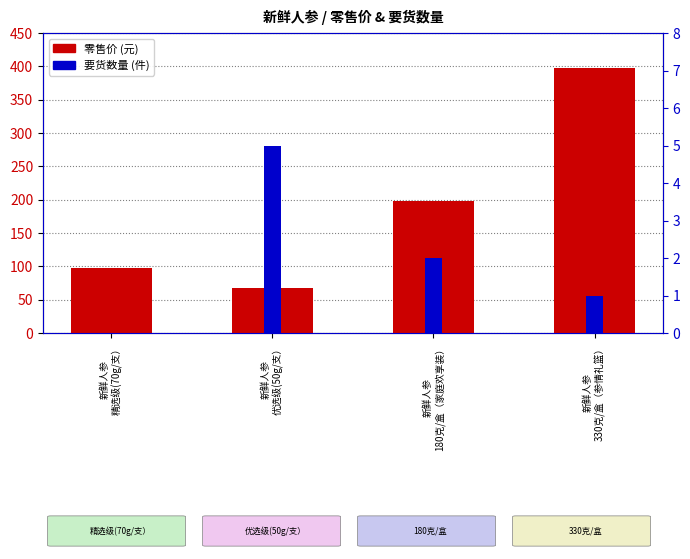

At how many categories does at least one series exceed 172?

2